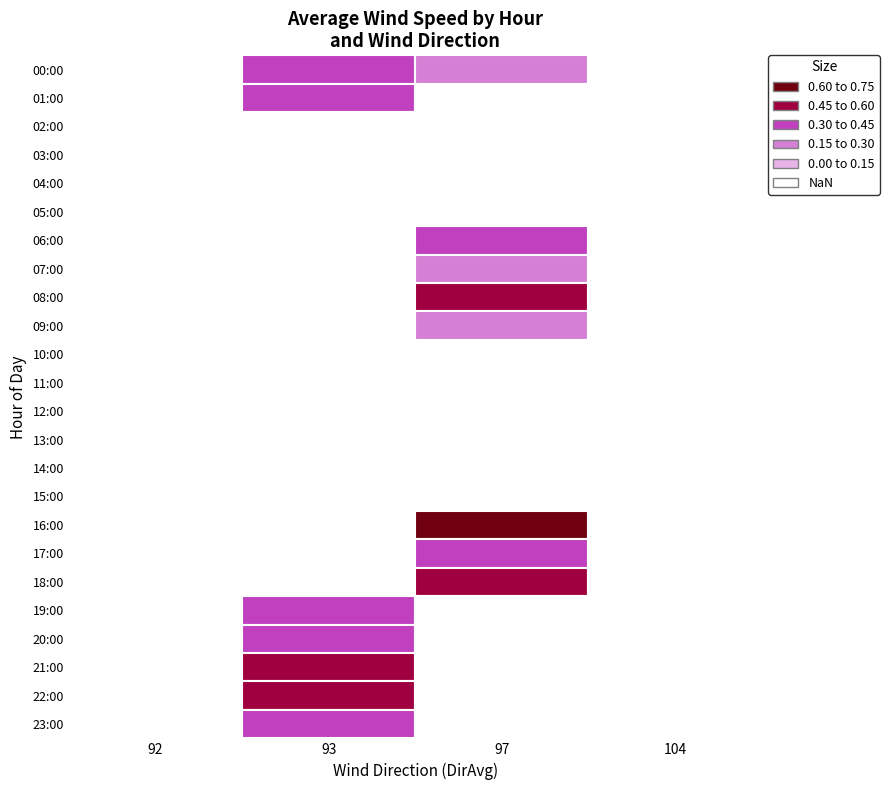

At 01:00, list the series in order from largest to smallest.

22:00, 21:00, 23:00, 01:00, 19:00, 20:00, 00:00, 02:00, 03:00, 04:00, 05:00, 06:00, 07:00, 08:00, 09:00, 10:00, 11:00, 12:00, 13:00, 14:00, 15:00, 16:00, 17:00, 18:00